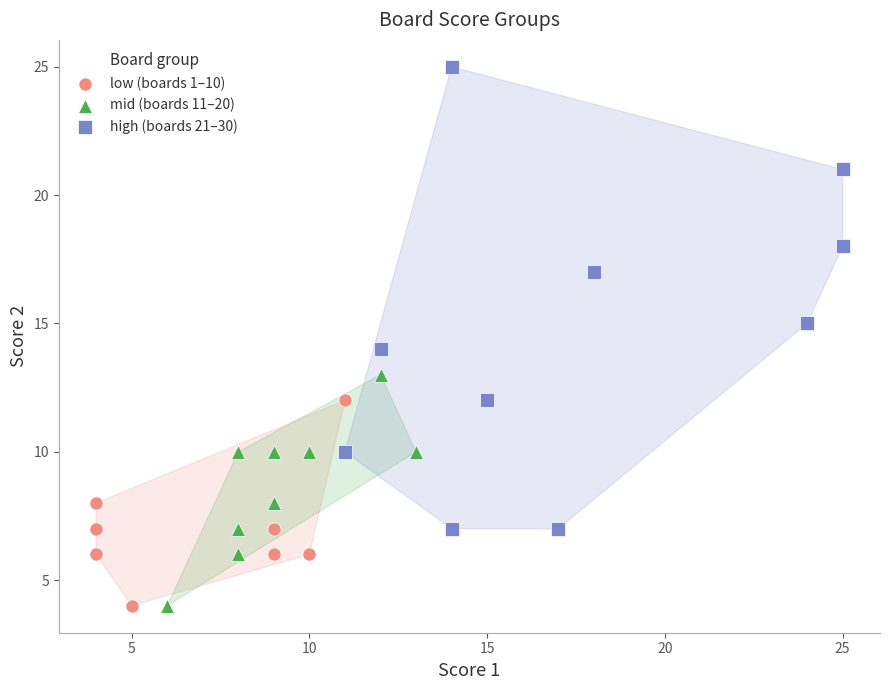

Which series reaches the maximum Y coordinate?

high (boards 21–30)